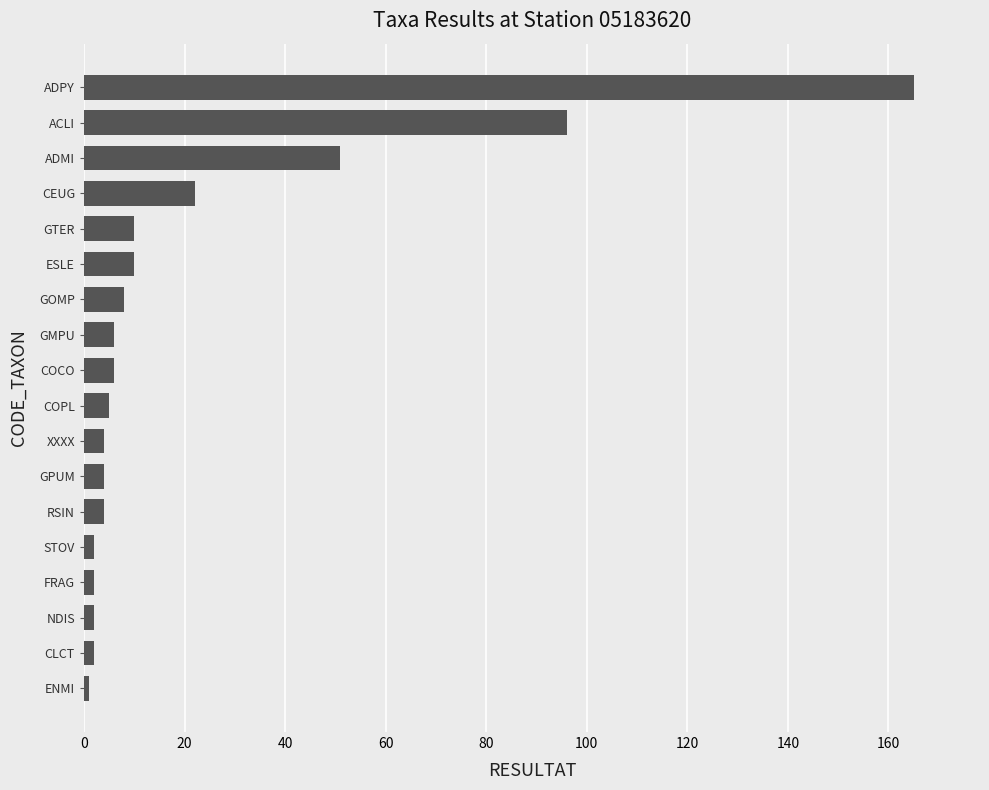

What is the difference between the maximum and second lowest values?

163